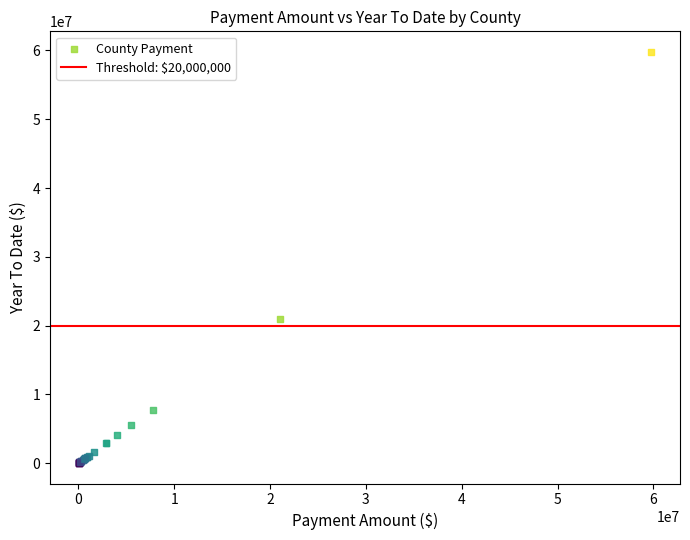

What Y value in the scatter plot is closest to 29916115?

21013151.3